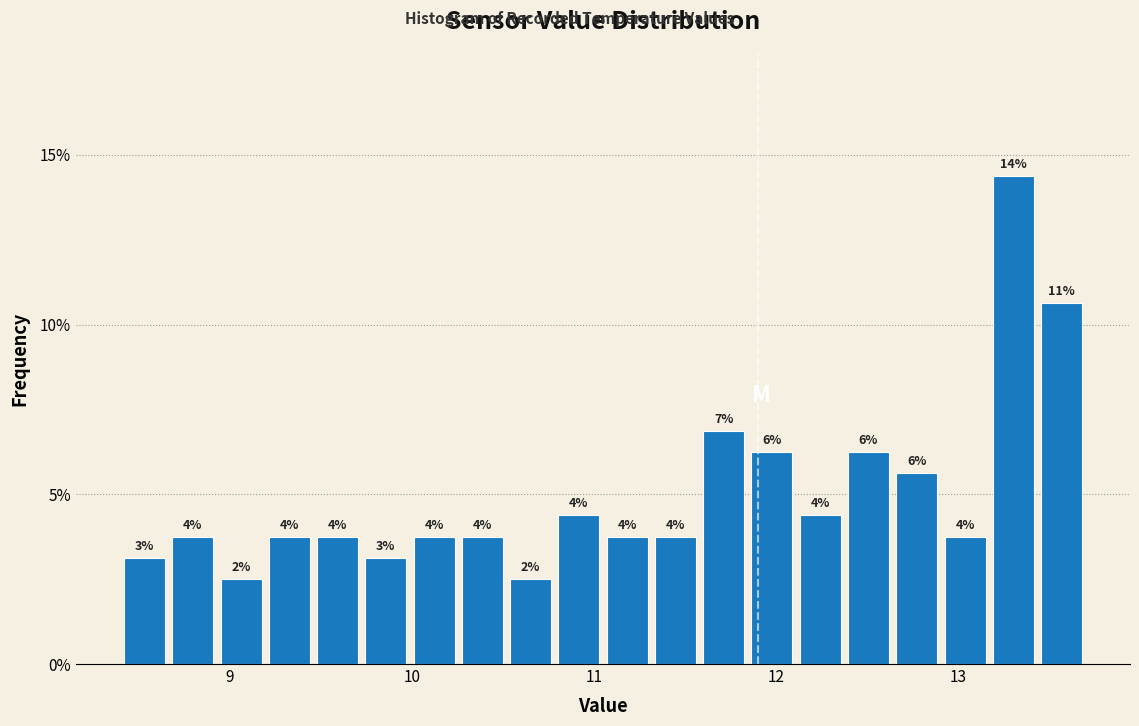

Read against the x-axis, roughly where is the centre of the tallest bar?

13.3